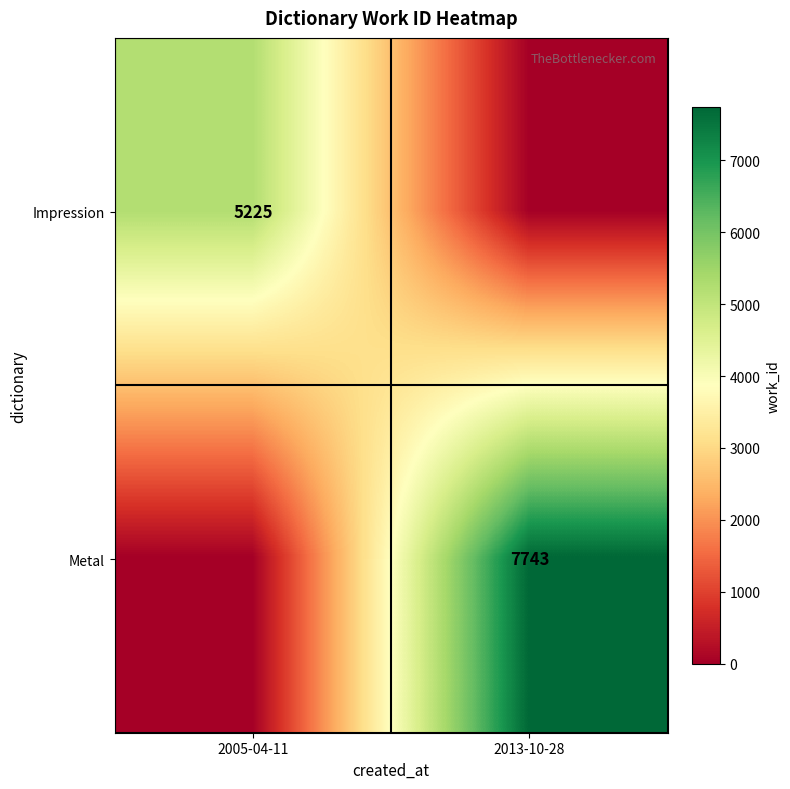

The Metal series shows 13315 at 2013-10-28. True or false?

False